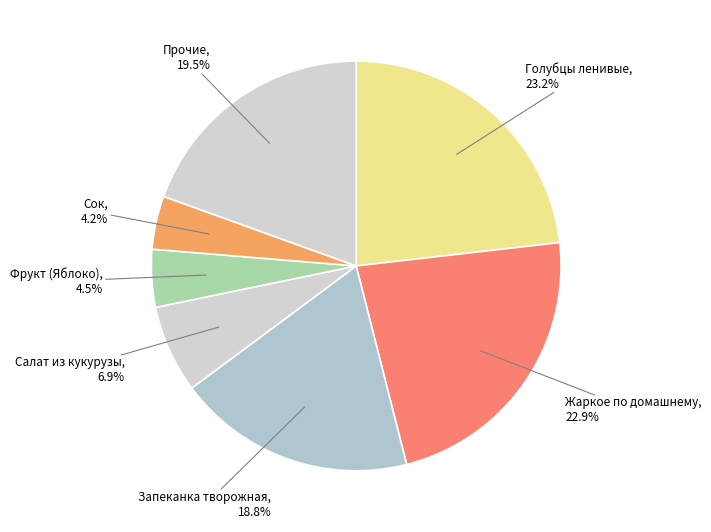

How many segments does this pie chart have?

7